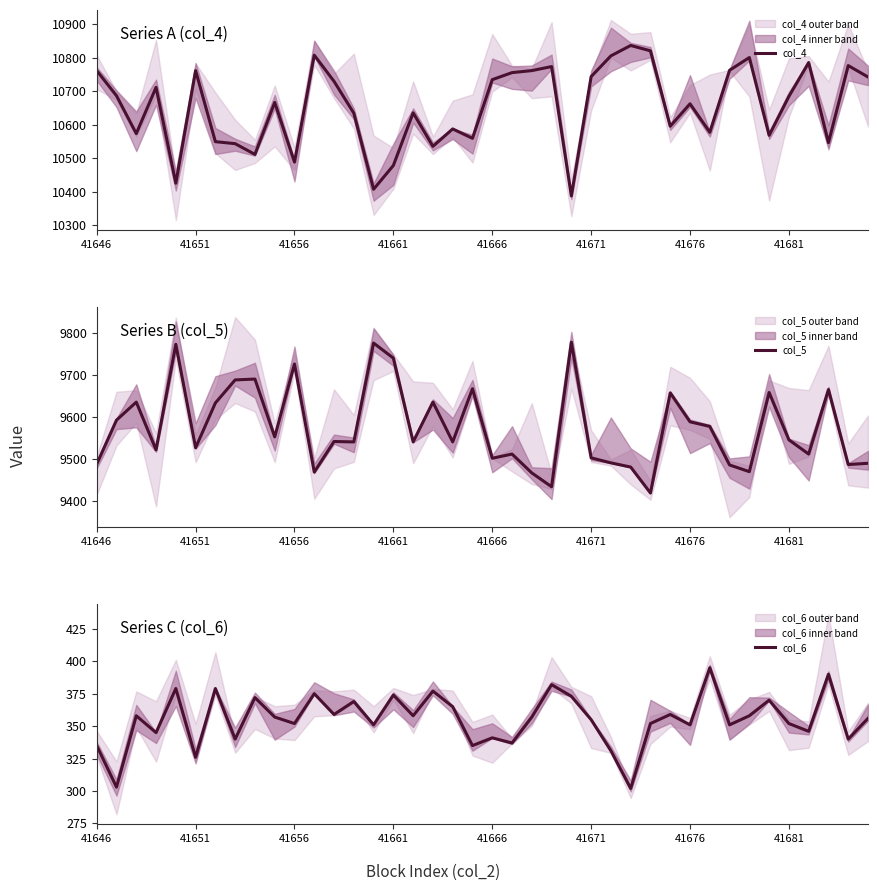

The value of col_6 at 36 is 346. True or false?

True